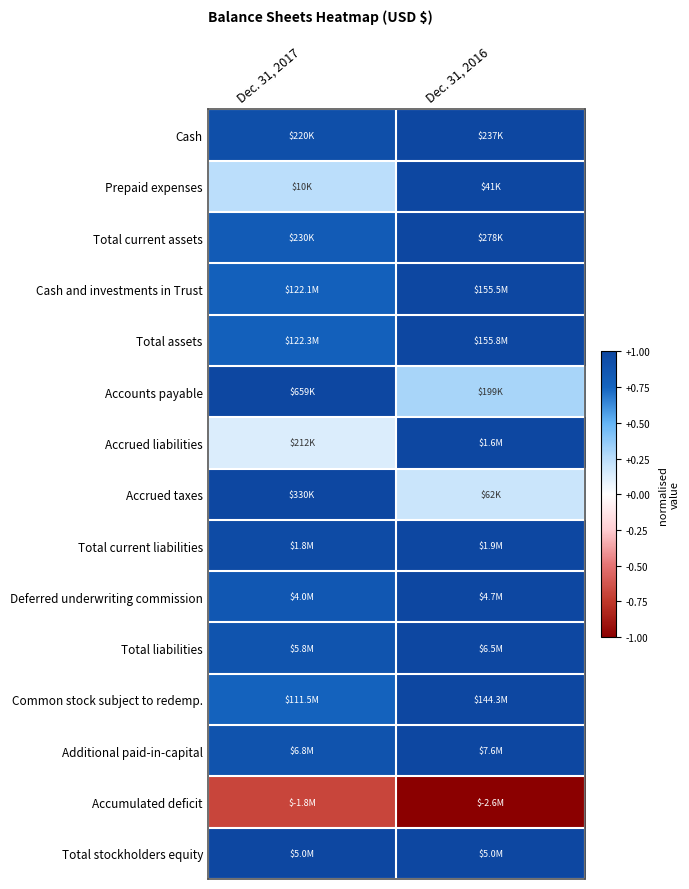

What is the spread (max minus min) of values at Dec. 31, 2016?

2.0